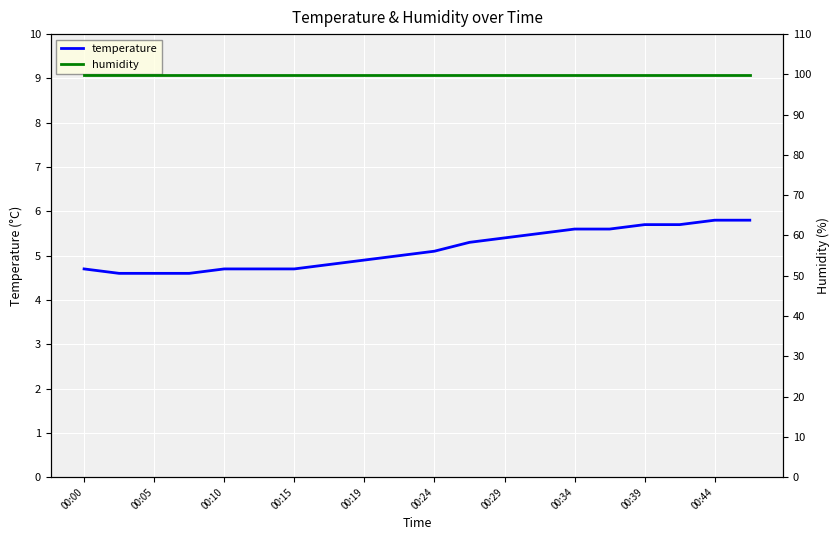

Reading left to right, what are all the values shown in this chart?

temperature: 4.7	4.6	4.6	4.6	4.7	4.7	4.7	4.8	4.9	5.0	5.1	5.3	5.4	5.5	5.6	5.6	5.7	5.7	5.8	5.8
humidity: 99.9	99.9	99.9	99.9	99.9	99.9	99.9	99.9	99.9	99.9	99.9	99.9	99.9	99.9	99.9	99.9	99.9	99.9	99.9	99.9